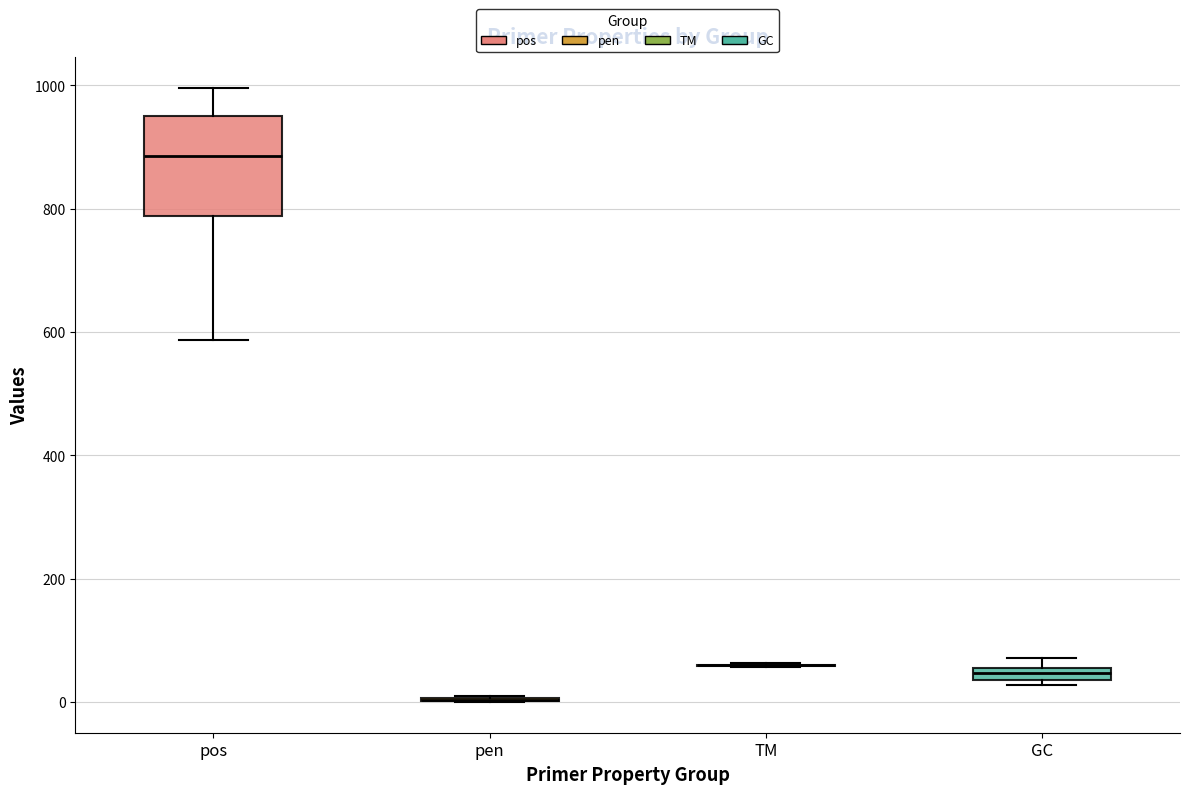

Which box is the tallest, from its lower edge to its upper edge?

pos